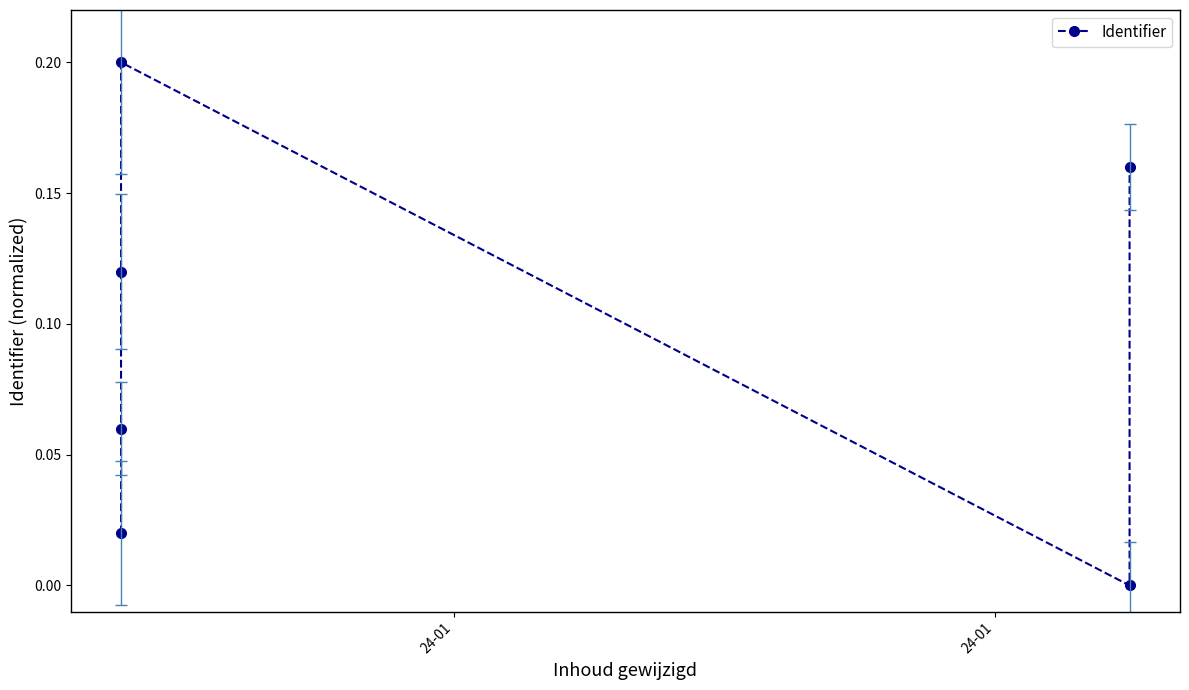

Count the number of categories in the chart.

6